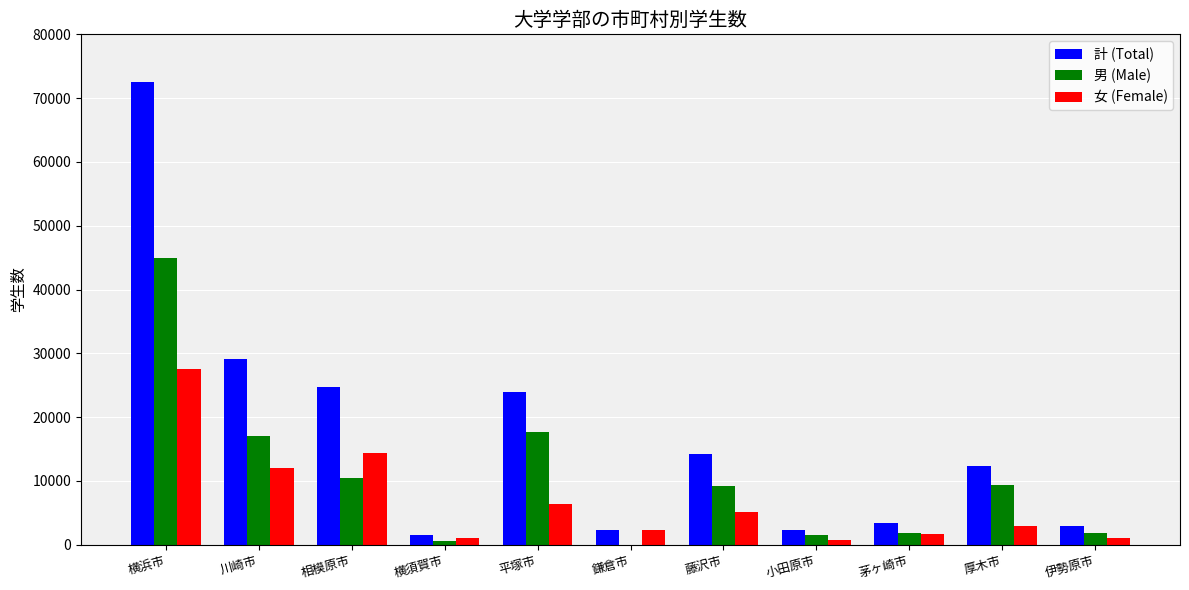

Where does the 計 (Total) series first go above 12317?

横浜市